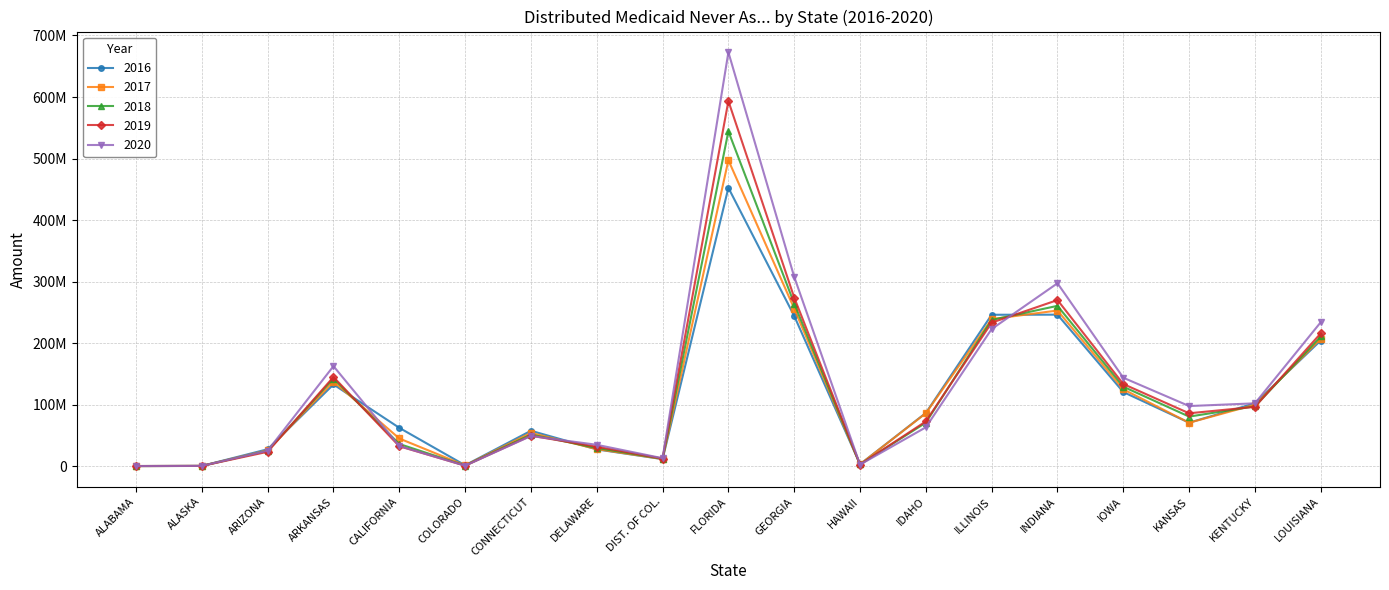

True or false: 2017 and 2019 intersect in this chart.

True